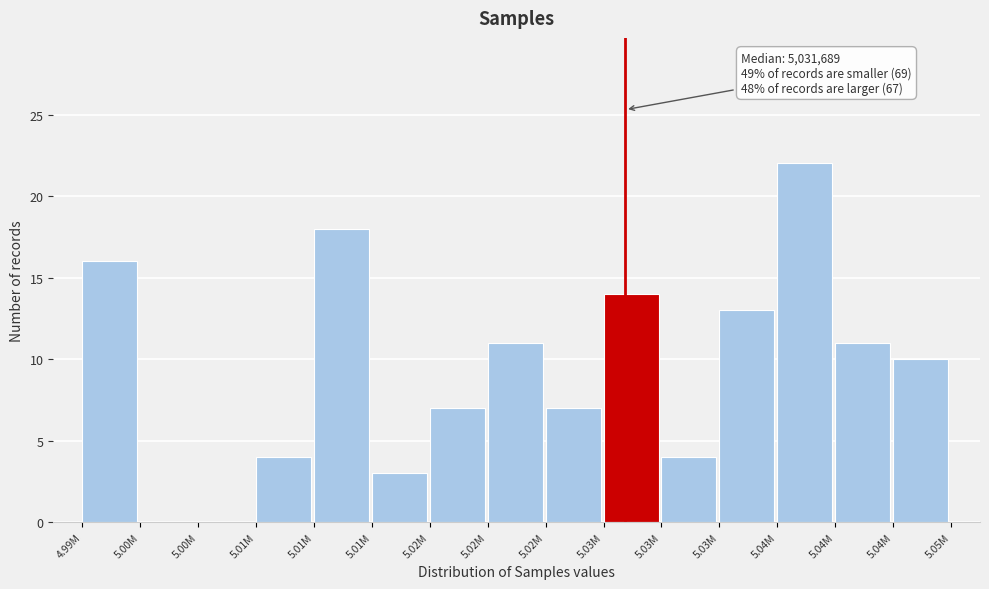

Are the bars horizontal?

No